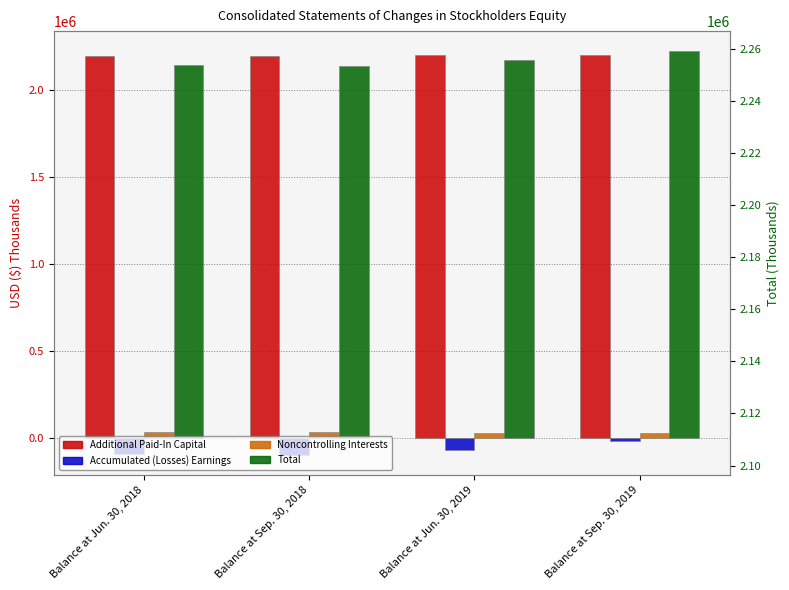

What is the label of the 1st bar from the right?

Balance at Sep. 30, 2019